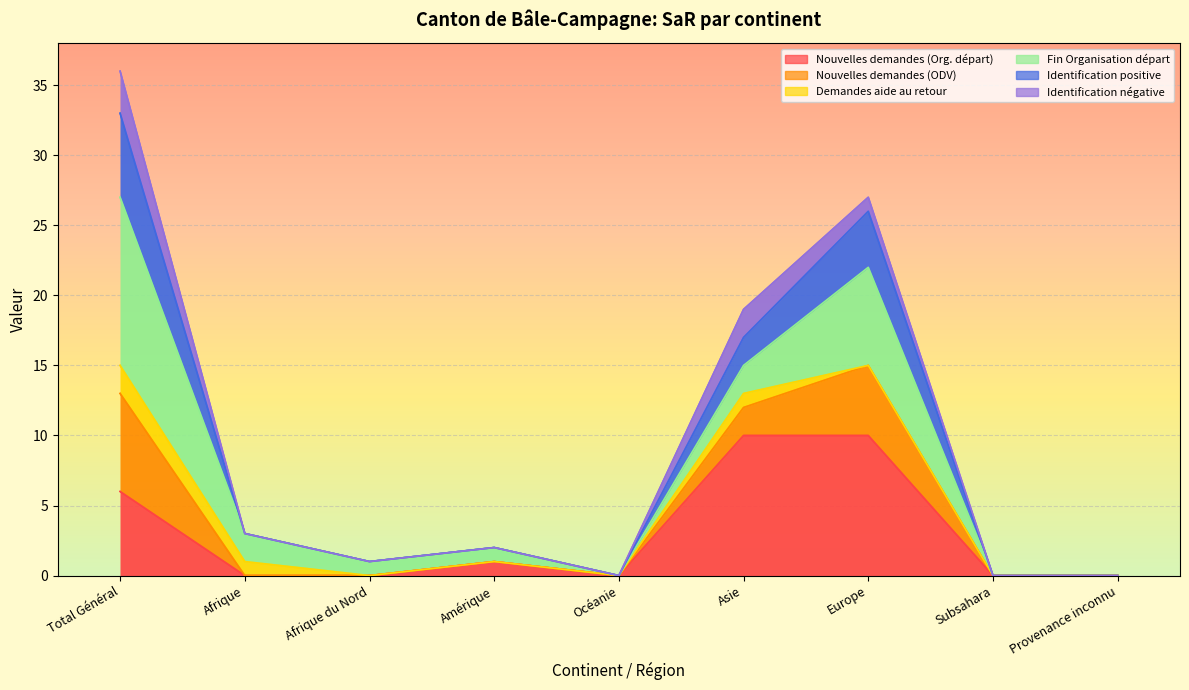

Is it true that Nouvelles demandes (Org. départ) equals 6 at Total Général?

True